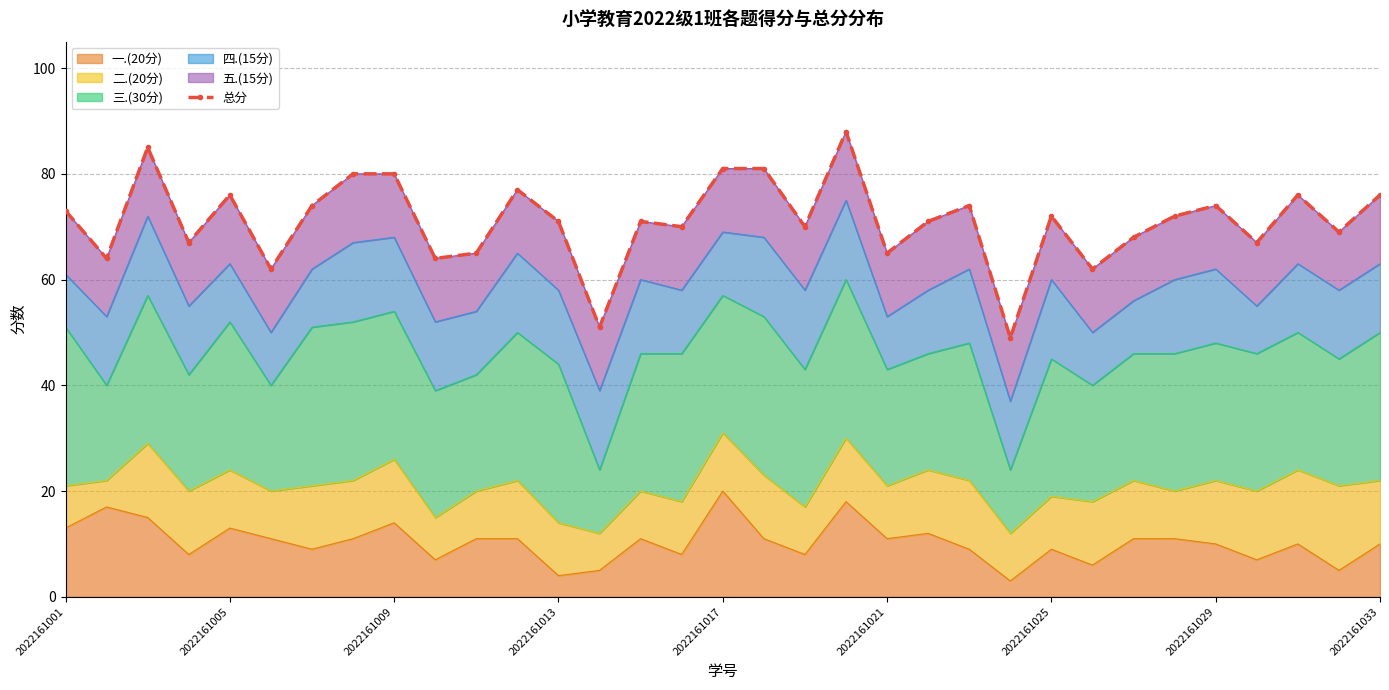

How many lines are shown in the chart?

1